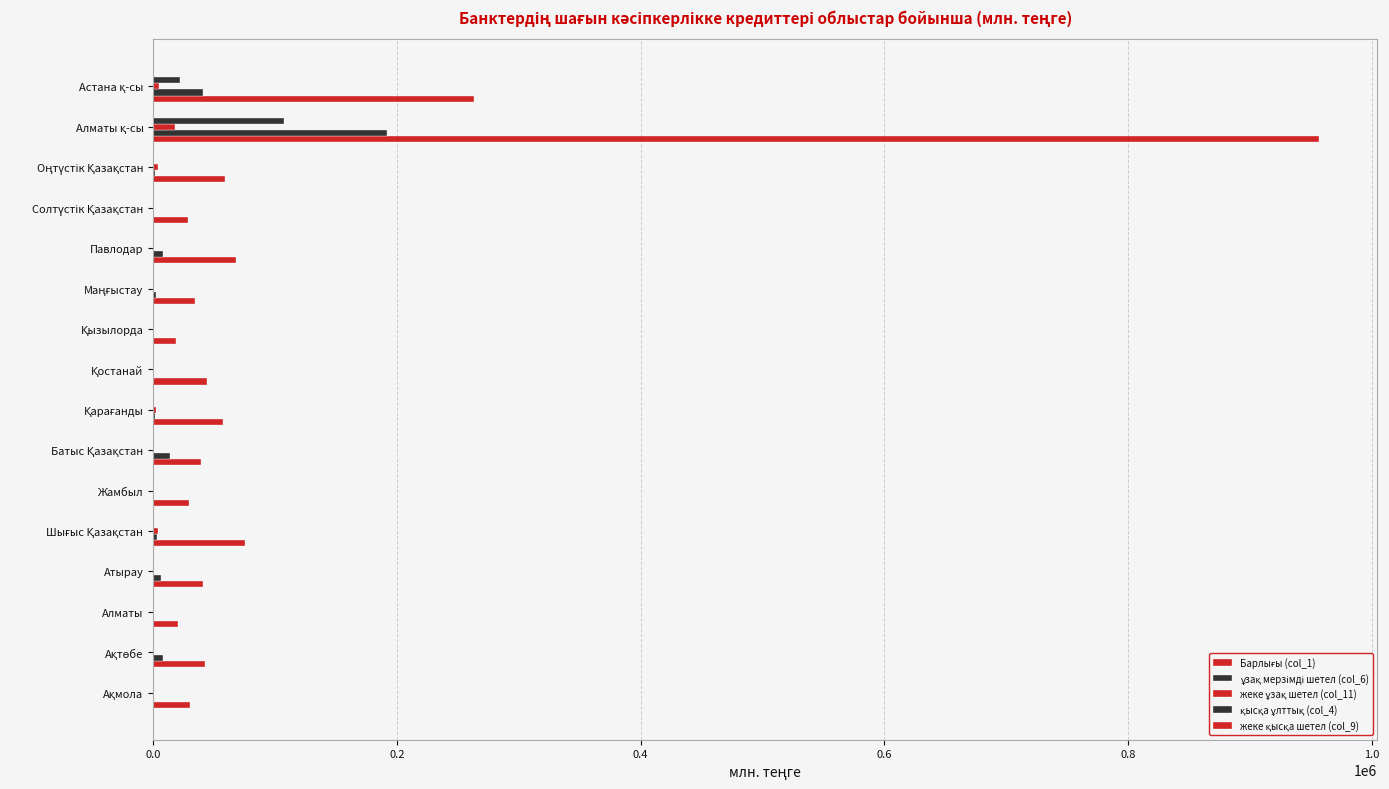

How many data points does each series have?

16